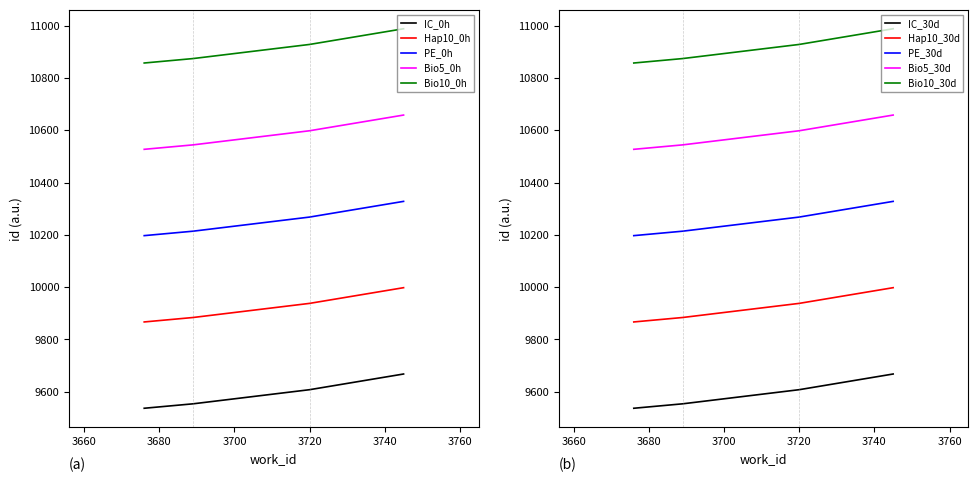

What is the value of the 9602 point at the 1st from the left?

3720